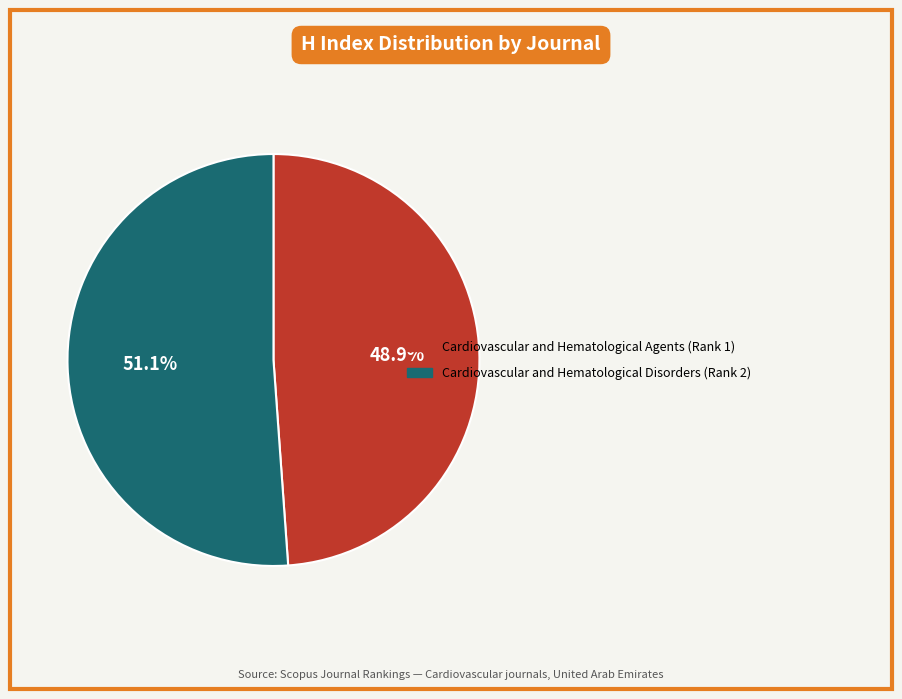

Does Cardiovascular and Hematological Agents (Rank 1) account for over 50% of the chart?

No